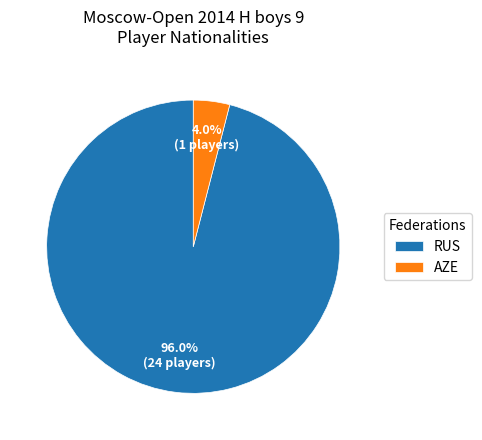

To the nearest percent, what portion does RUS represent?

96%